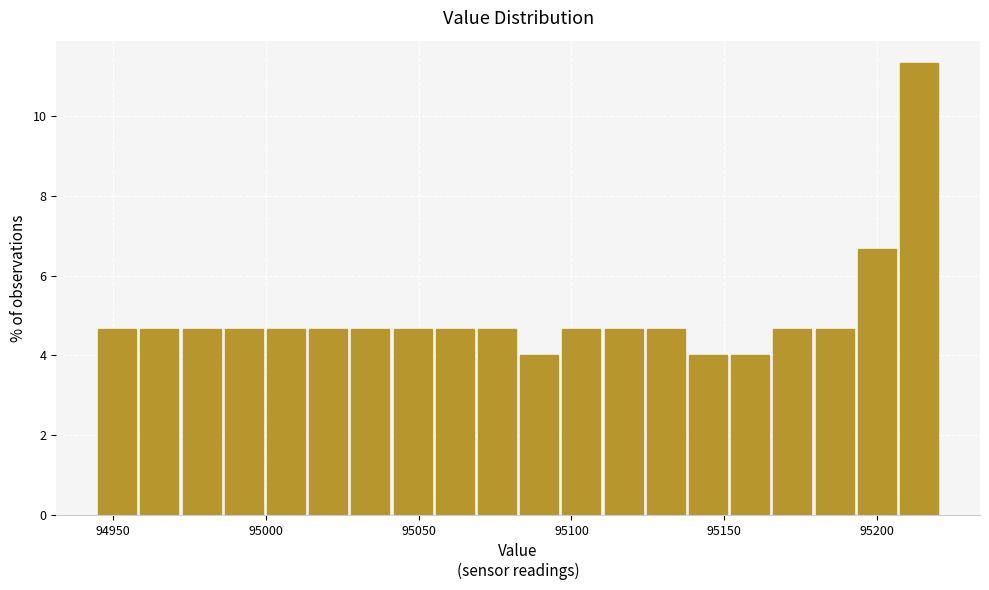

Read against the x-axis, roughly where is the centre of the tallest bar?

95215